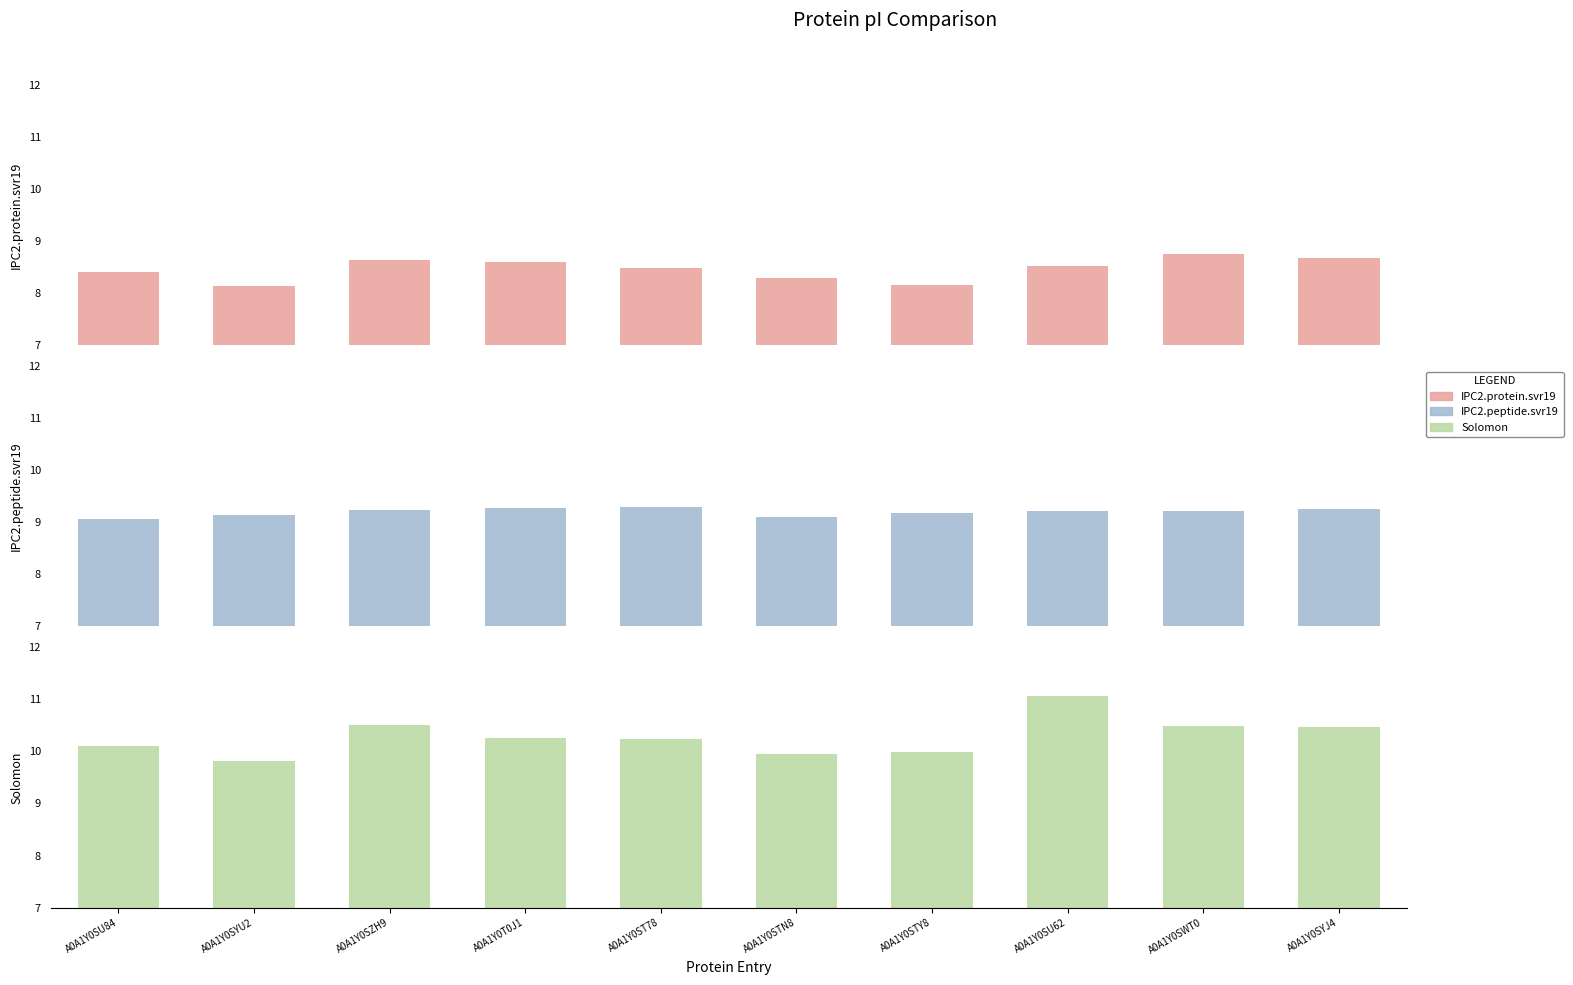

Rank the series at A0A1Y0ST78 from lowest to highest value.

IPC2.protein.svr19, IPC2.peptide.svr19, Solomon